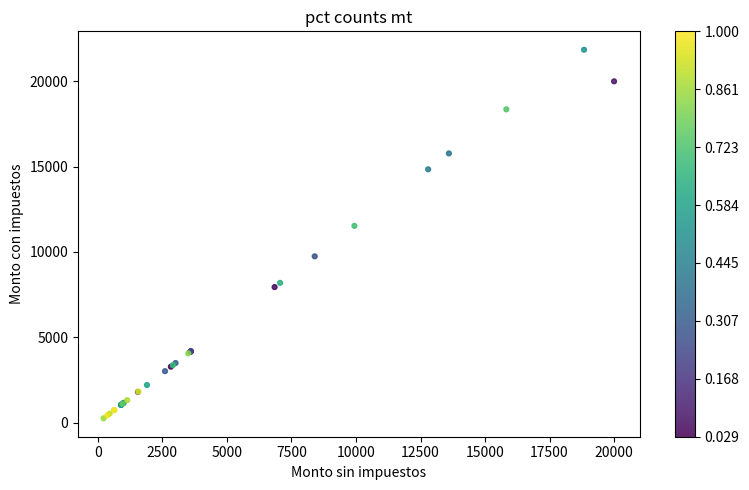

What Y value in the scatter plot is closest to 11051?

11529.3